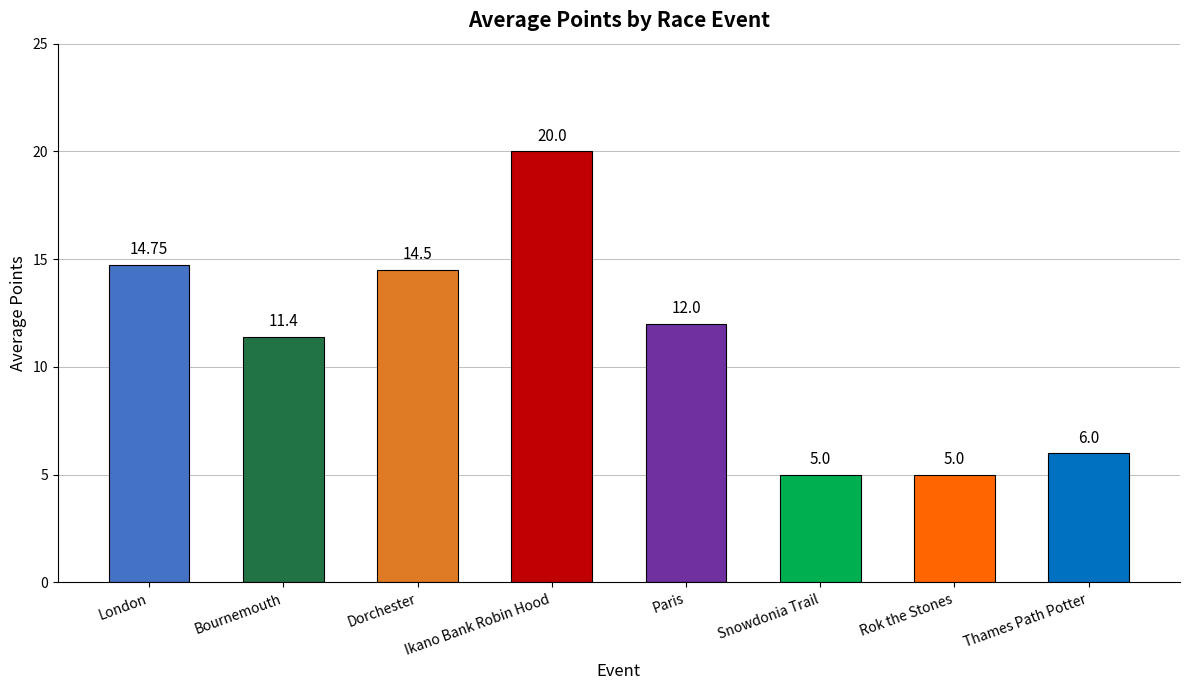

What is the ratio of the value at Paris to the value at Rok the Stones?

2.4